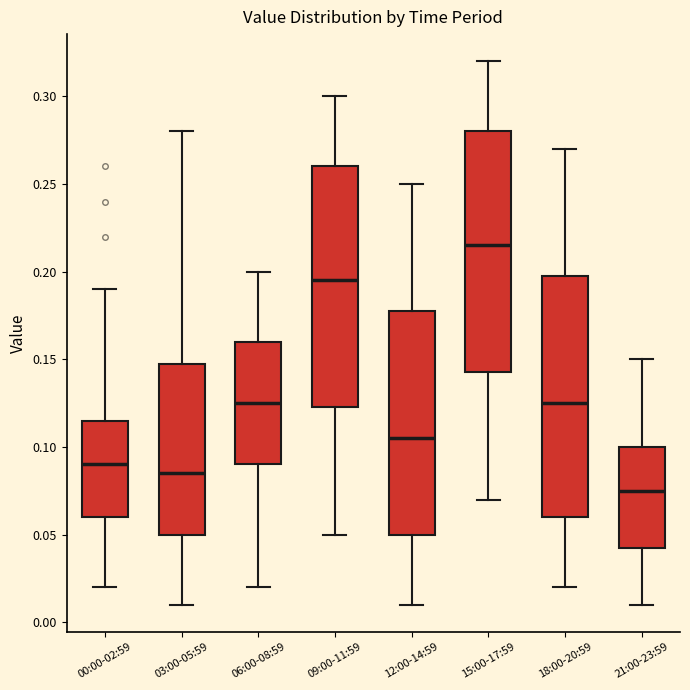

Where is the upper edge of the box for 09:00-11:59 on the y-axis? The values are not printed on the chart, so give them approximately, as read against the axis.

0.260